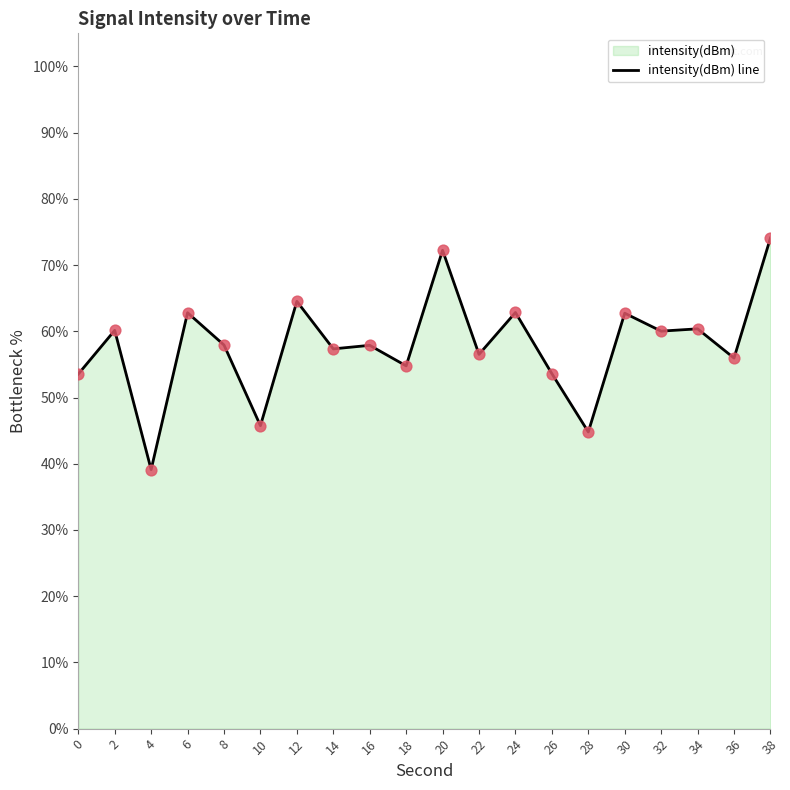

Which has a higher value, 4 or 6?

6